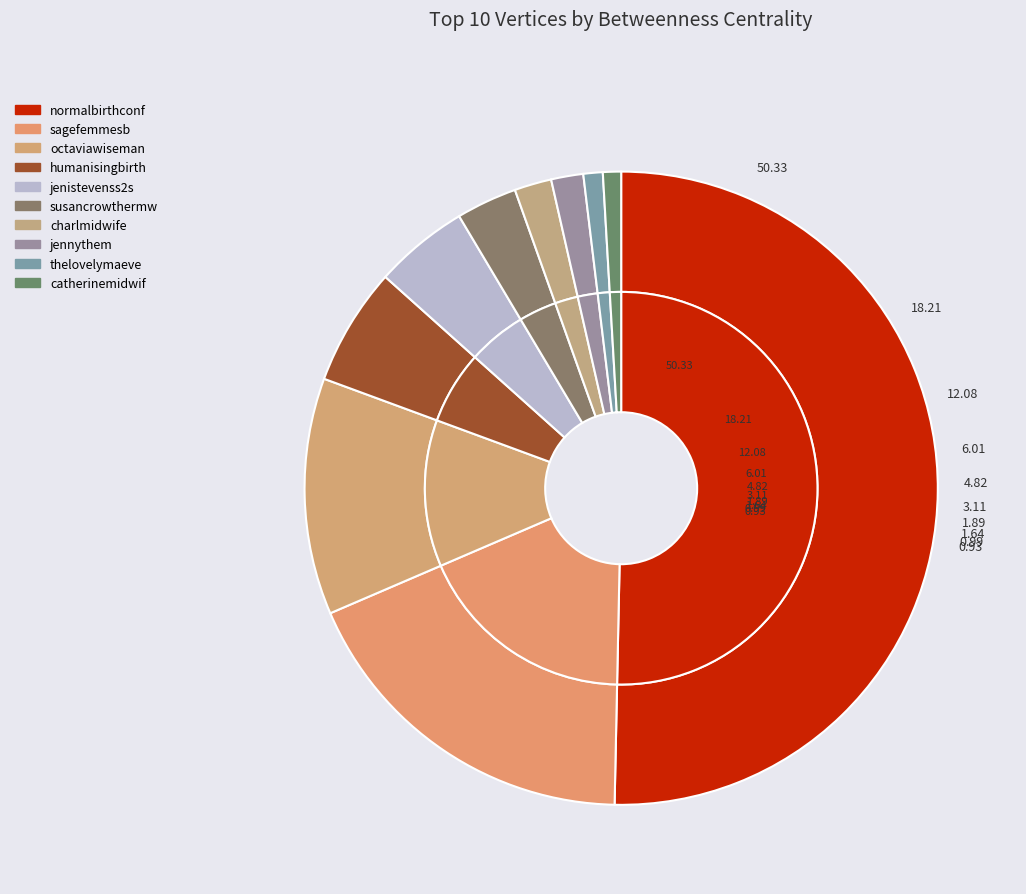

What is the largest slice in the pie chart?

normalbirthconf